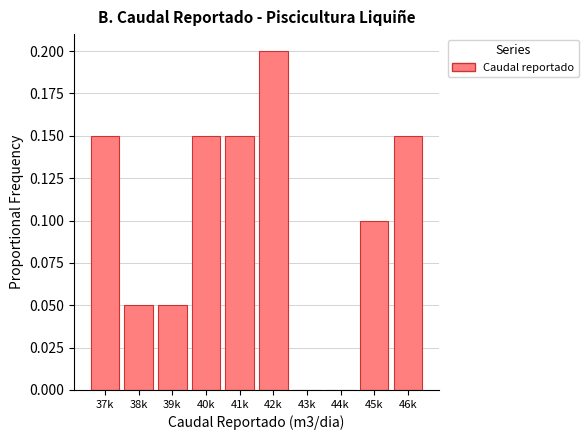

What is the sum of all values?

1.0